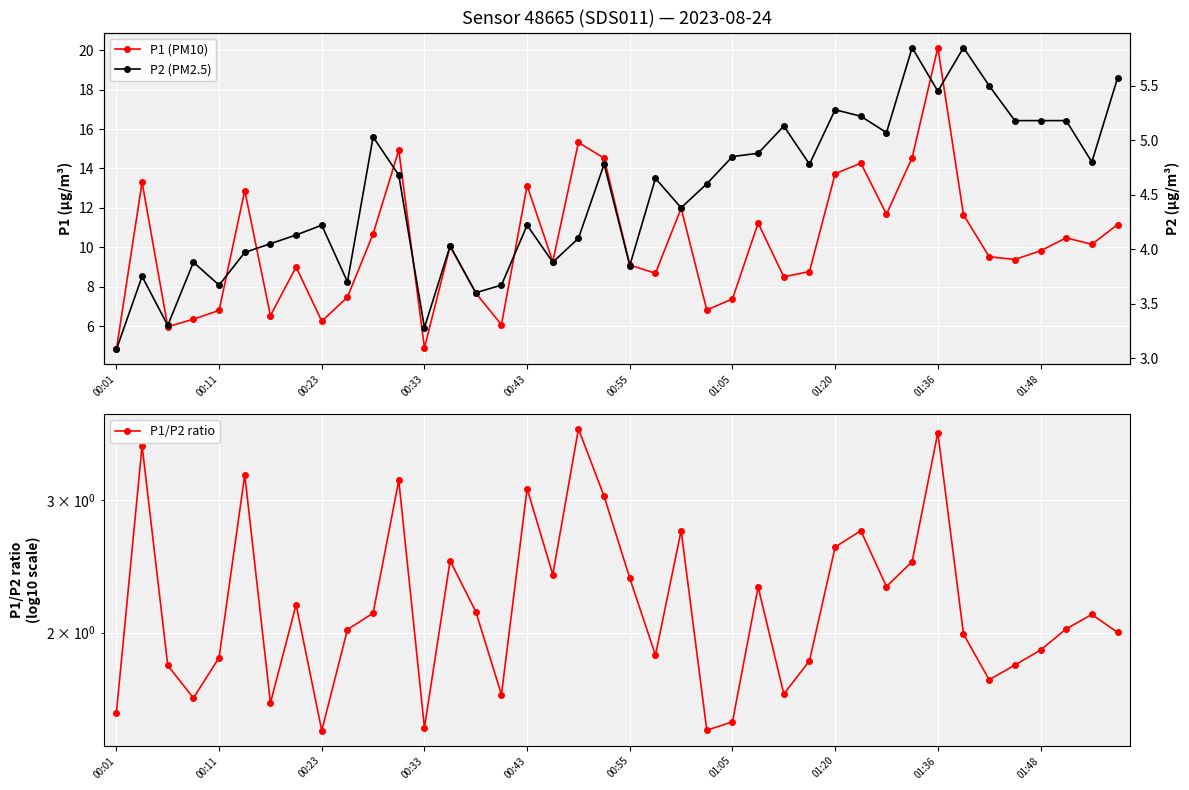

True or false: P1/P2 ratio and P2 (PM2.5) cross at least once.

False